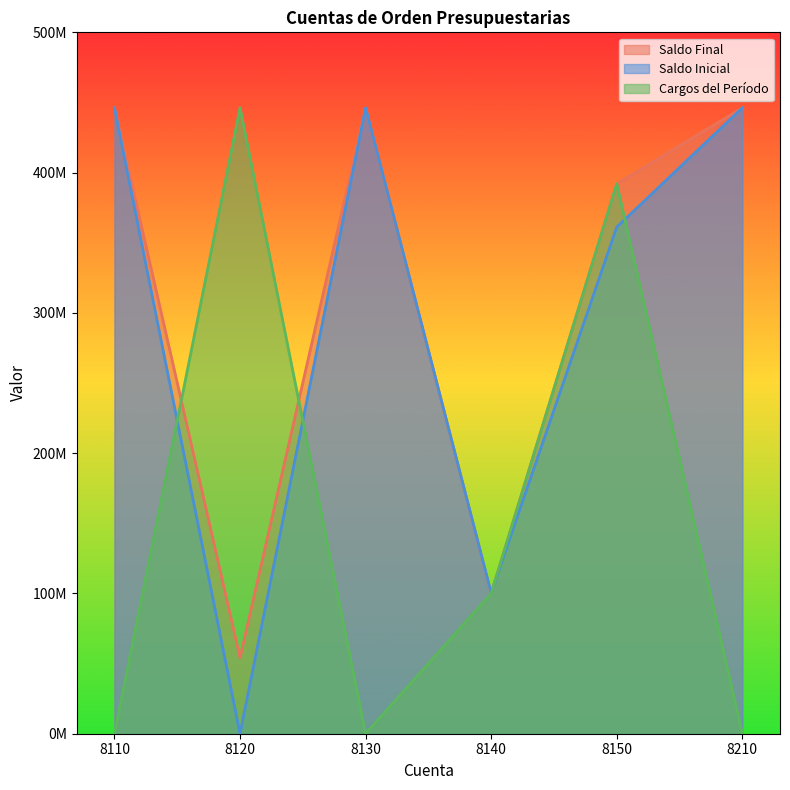

The value of Saldo Inicial at 8110 is 224723119.7. True or false?

False